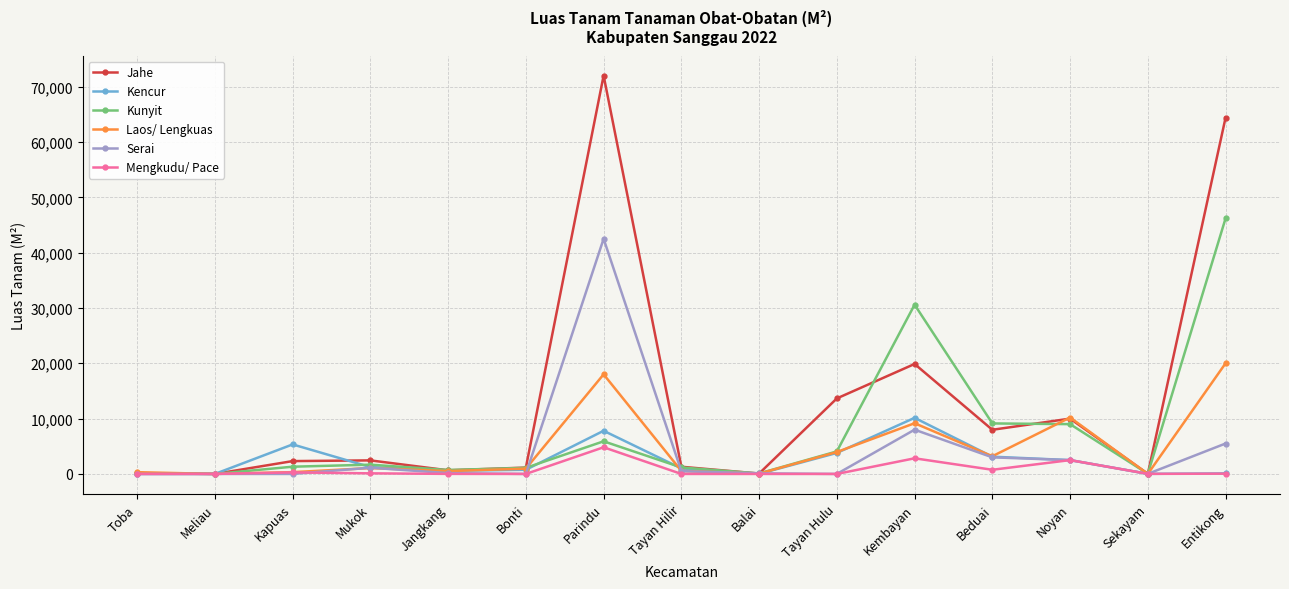

Does the chart have visible grid lines?

Yes